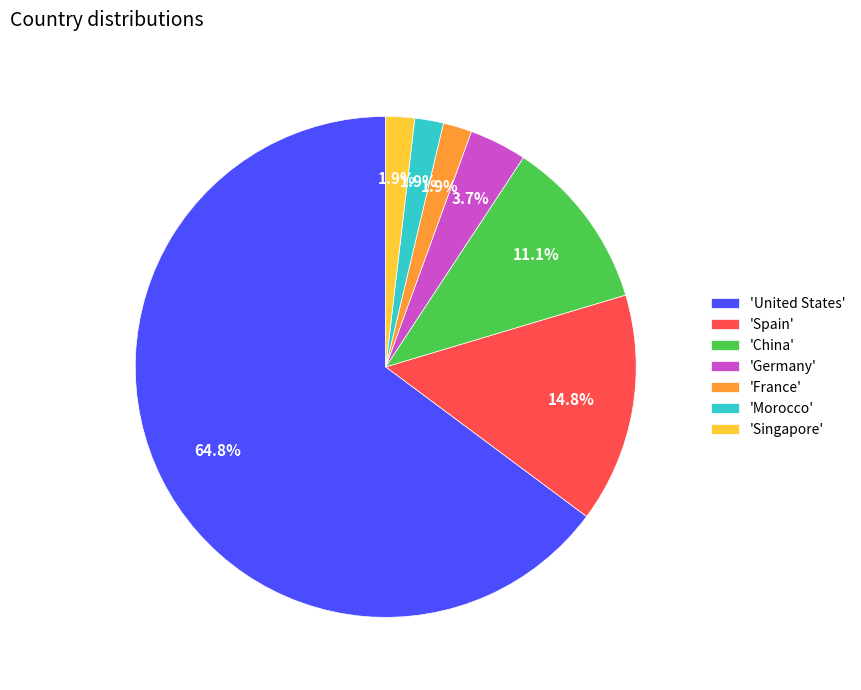

To the nearest percent, what is the difference between the largest and smallest slice percentages?

63%